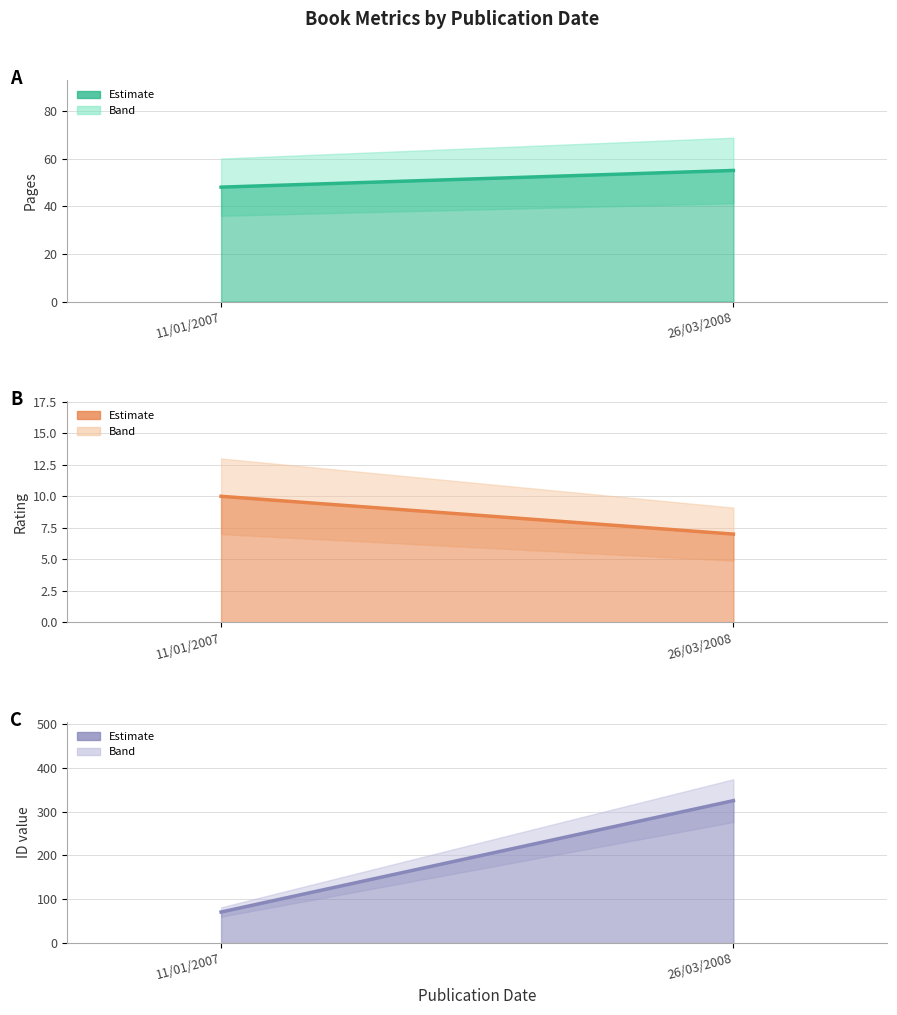

What is the maximum value for Pages estimate?

55